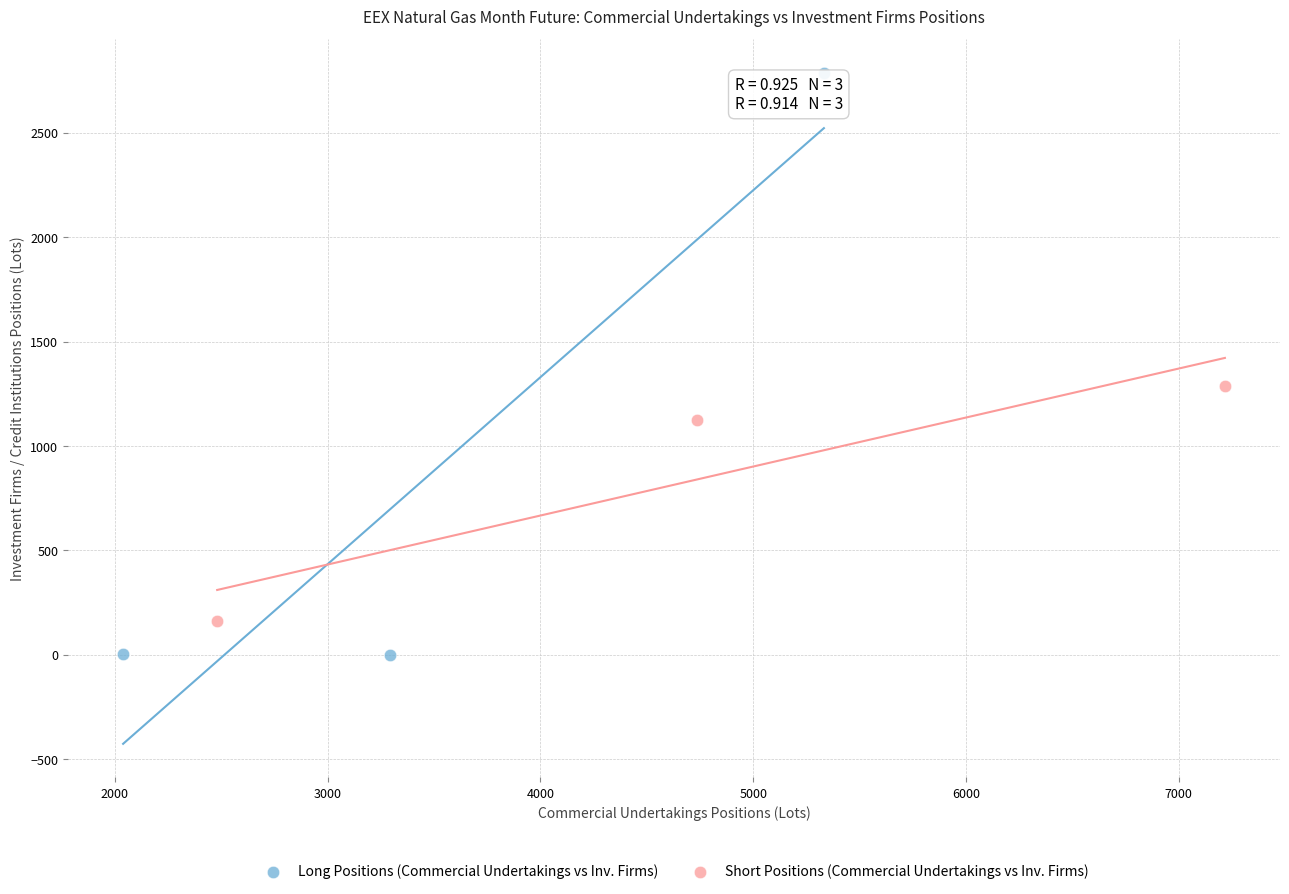

What are all the series names shown in the legend?

Long Positions (Commercial Undertakings vs Inv. Firms), Short Positions (Commercial Undertakings vs Inv. Firms)